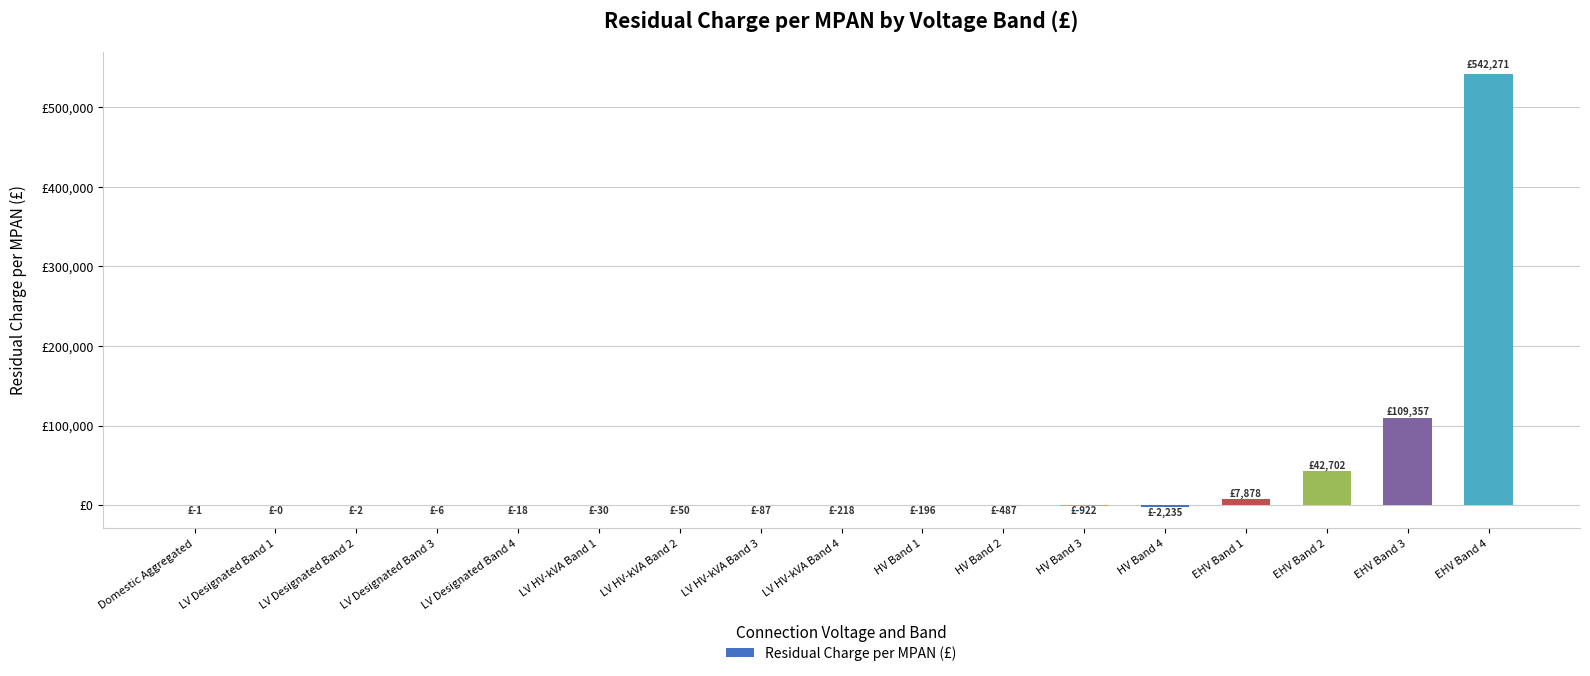

Are the bars horizontal?

No